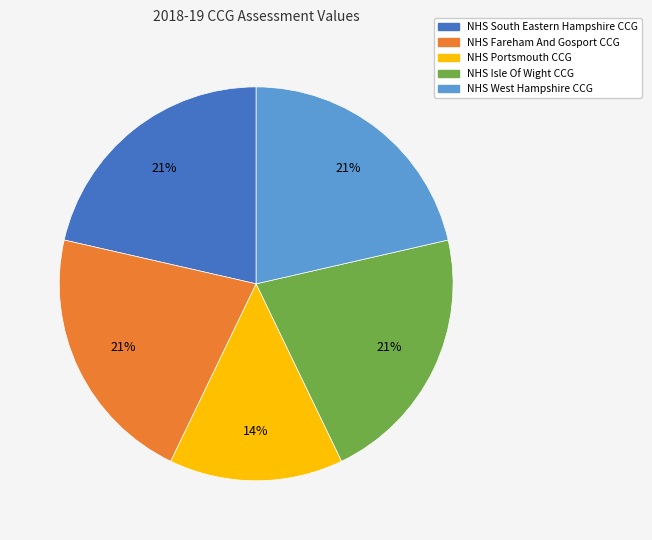

Does NHS West Hampshire CCG account for over 50% of the chart?

No